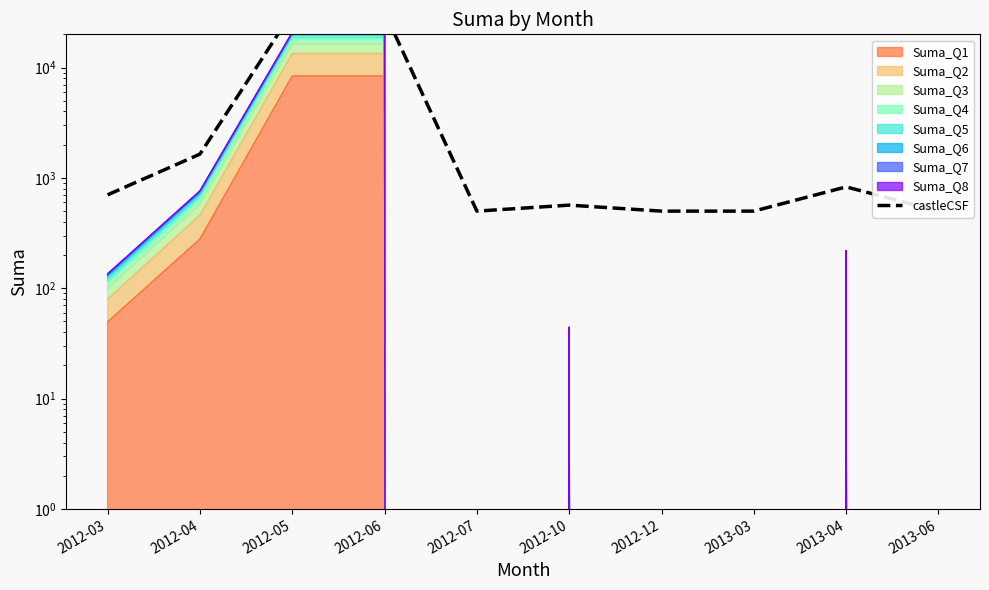

Rank the categories by value from lowest to highest.

2012-07, 2012-12, 2013-03, 2013-06, 2012-10, 2012-03, 2013-04, 2012-04, 2012-05, 2012-06